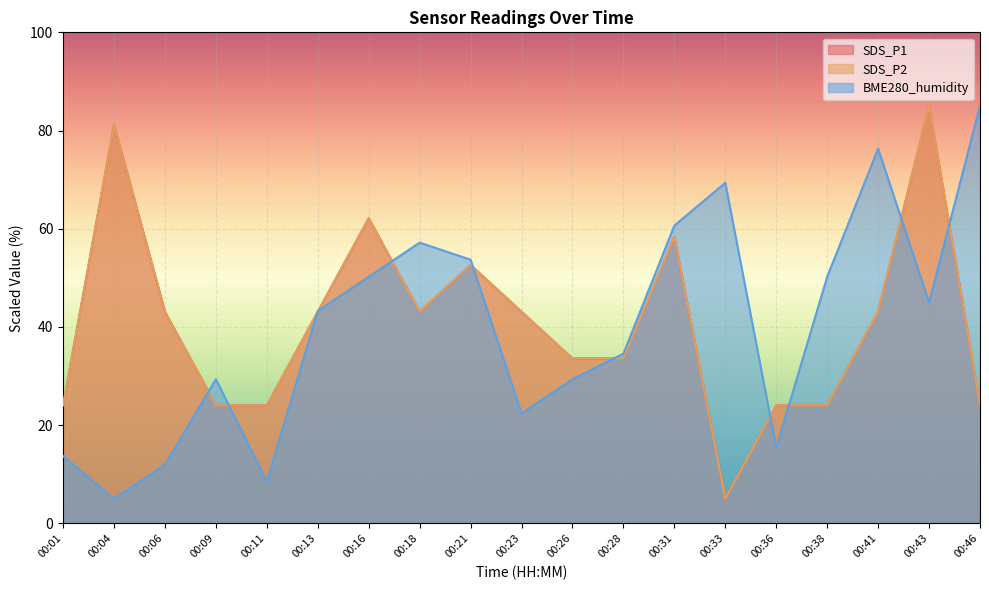

What is the difference between the highest and lowest values at 00:04?

76.2